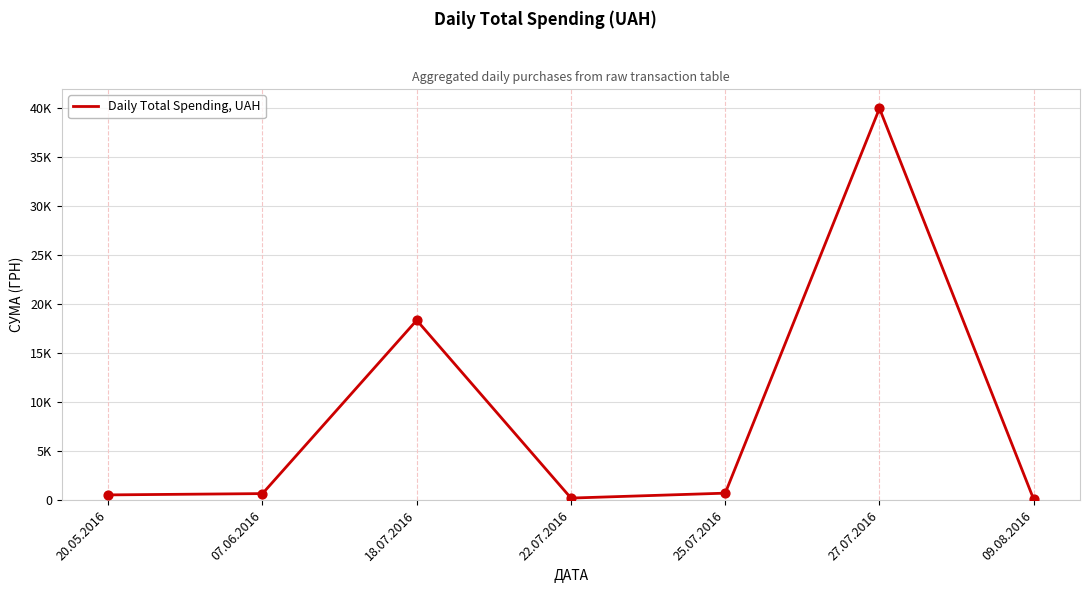

What is the change in value from 18.07.2016 to 27.07.2016?

+21632.0